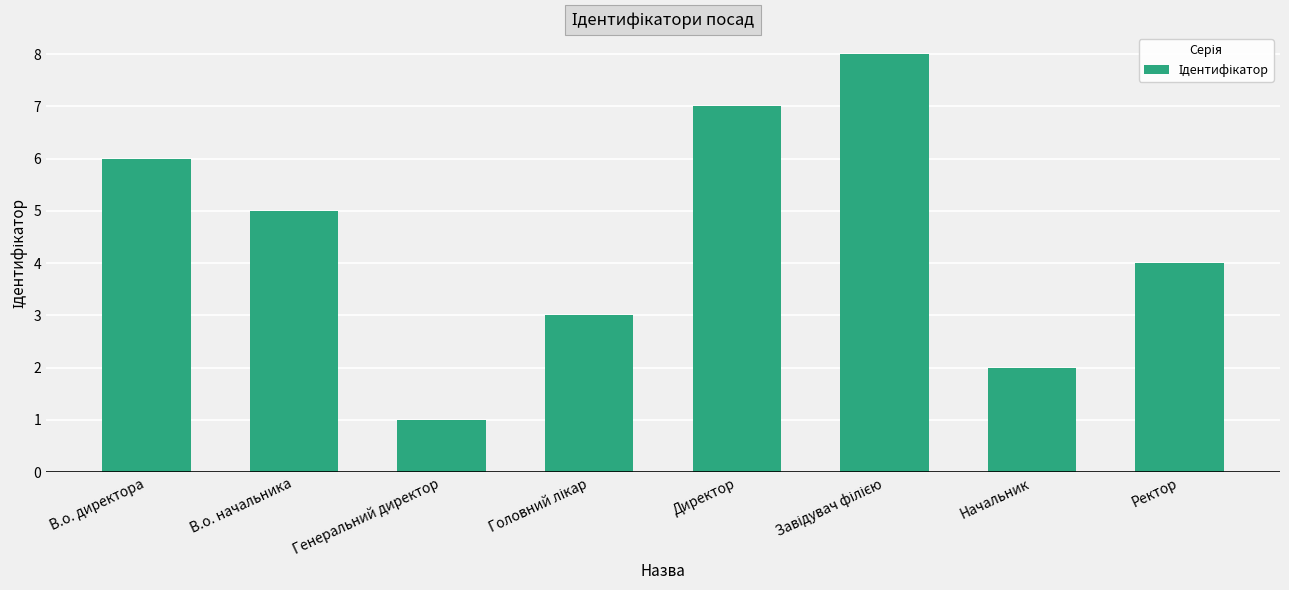

At which category does the chart reach its minimum across all series?

Генеральний директор